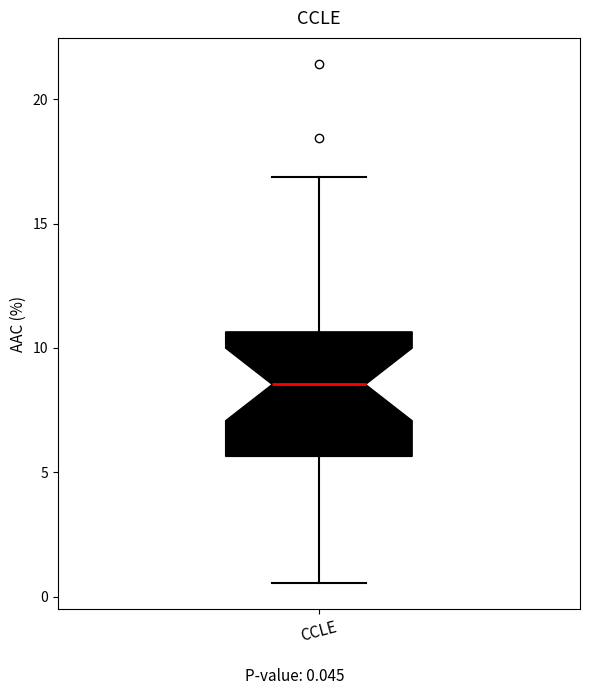

Read this box plot against the y-axis: the position of the median line, the range covered by the box, and the ends of both whiskers. The values are not printed on the chart, so give them approximately, as read against the axis.

median 8.5, box 5.5 to 10.5, whiskers 0.5 to 17.0